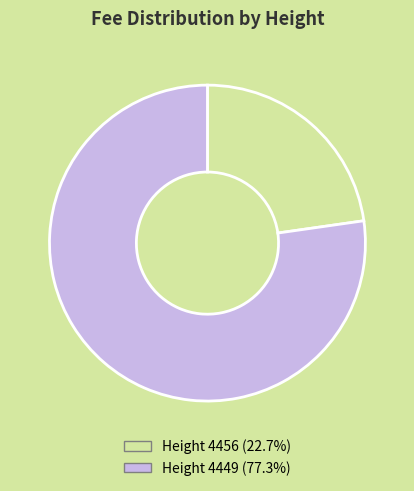

Does any single category account for the majority?

Yes